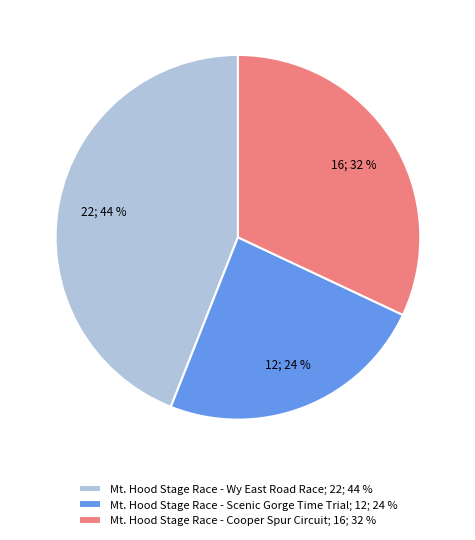

Does any single category account for the majority?

No